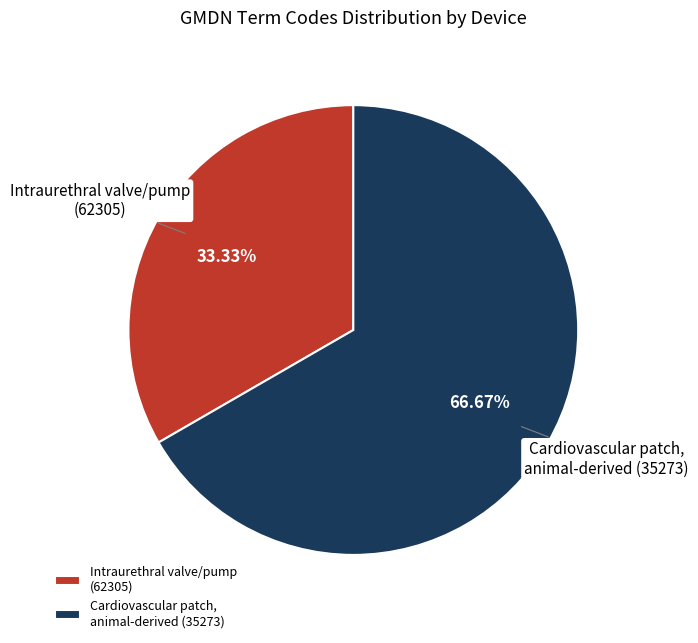

Rank the categories by value from lowest to highest.

Intraurethral valve/pump (62305), Cardiovascular patch, animal-derived (35273)